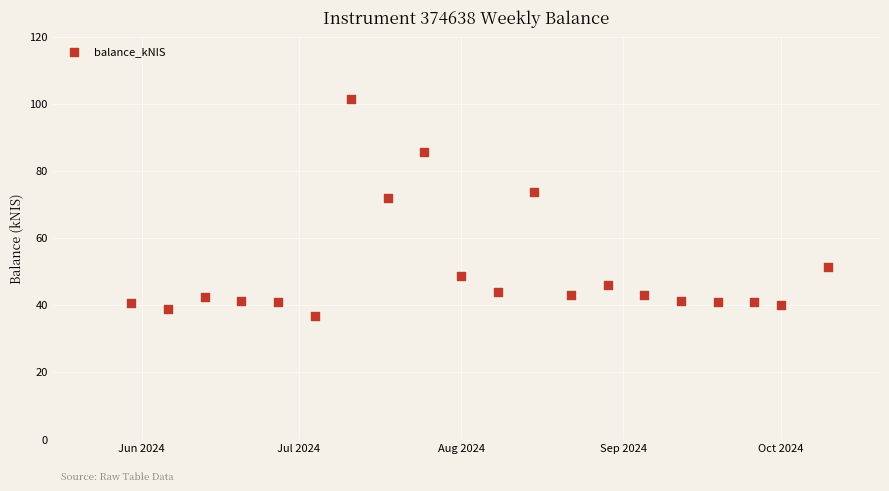

What is the range of X values (max minus min)?

133.0